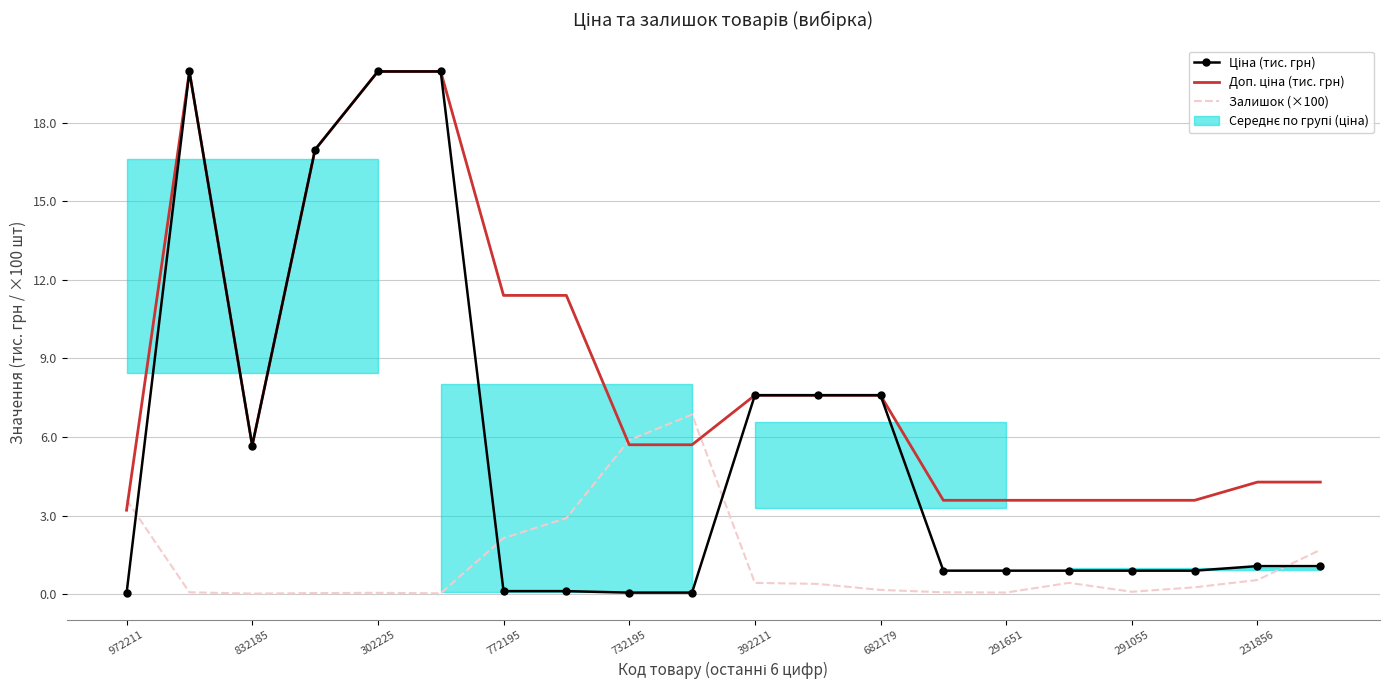

The Ціна (тис. грн) series shows 22.7 at 772195. True or false?

False